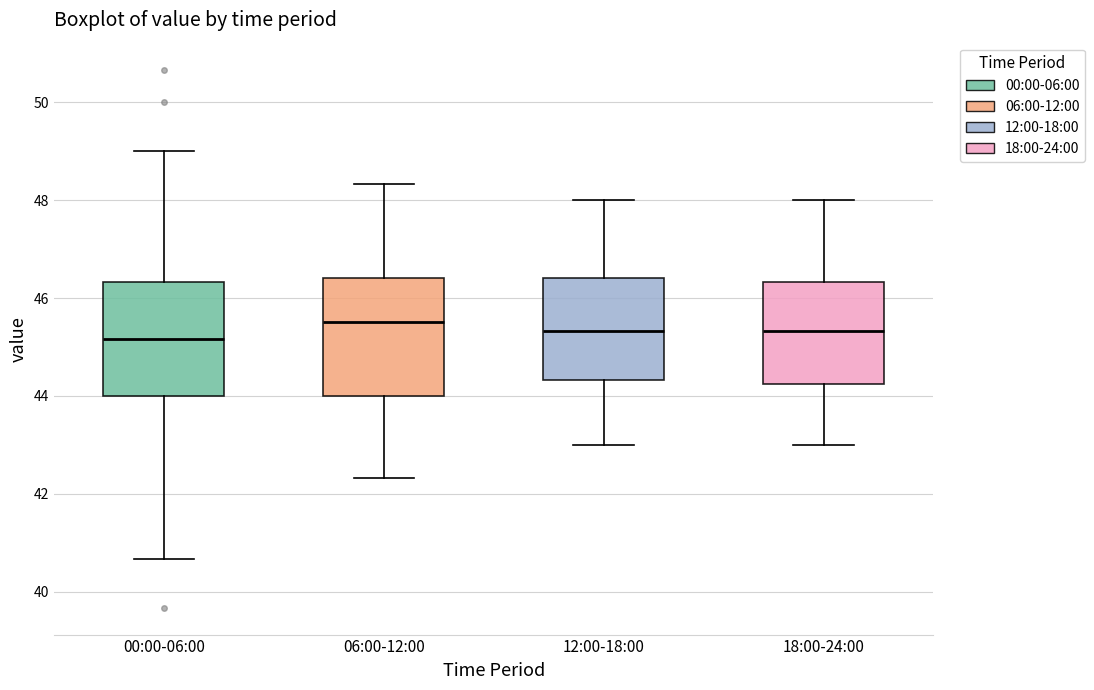

Reading left to right, read every box against the y-axis: the position of its median line, the range the box covers, and the ends of its whiskers. The values are not printed on the chart, so give them approximately, as read against the axis.

00:00-06:00: median 45.2, box 44.0 to 46.4, whiskers 40.6 to 49.0
06:00-12:00: median 45.6, box 44.0 to 46.4, whiskers 42.4 to 48.4
12:00-18:00: median 45.4, box 44.4 to 46.4, whiskers 43.0 to 48.0
18:00-24:00: median 45.4, box 44.2 to 46.4, whiskers 43.0 to 48.0